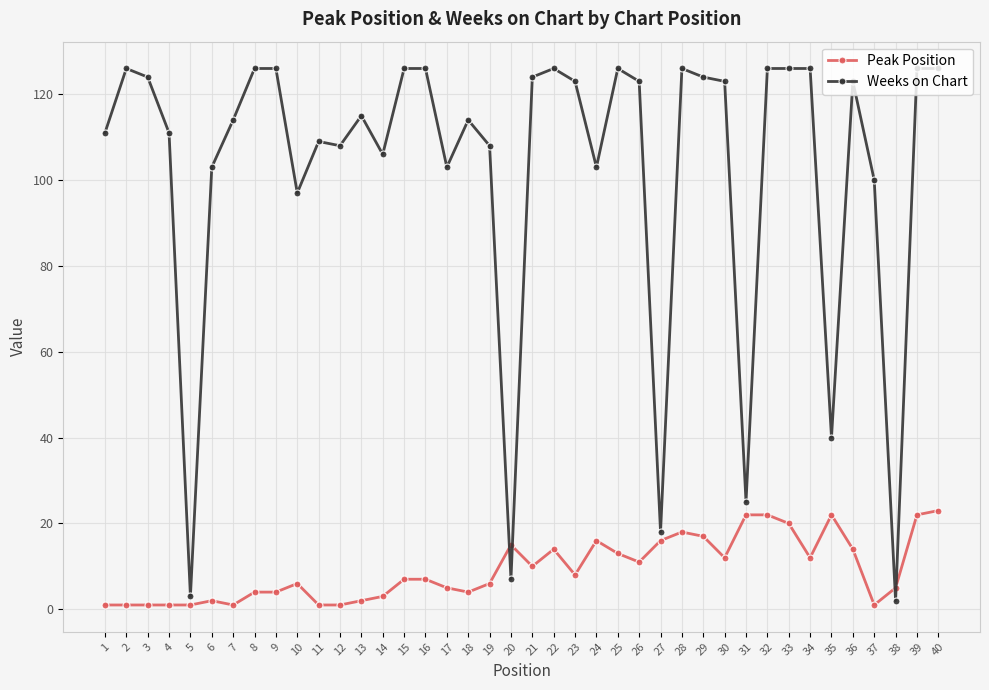

Which series has the largest total across all categories?

Weeks on Chart